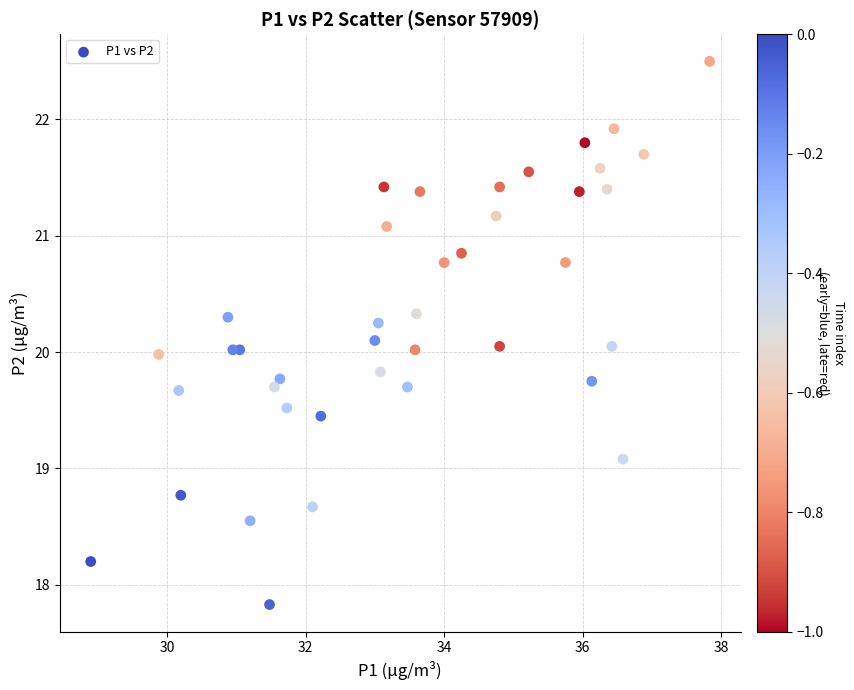

What is the range of Y values (max minus min)?

4.7